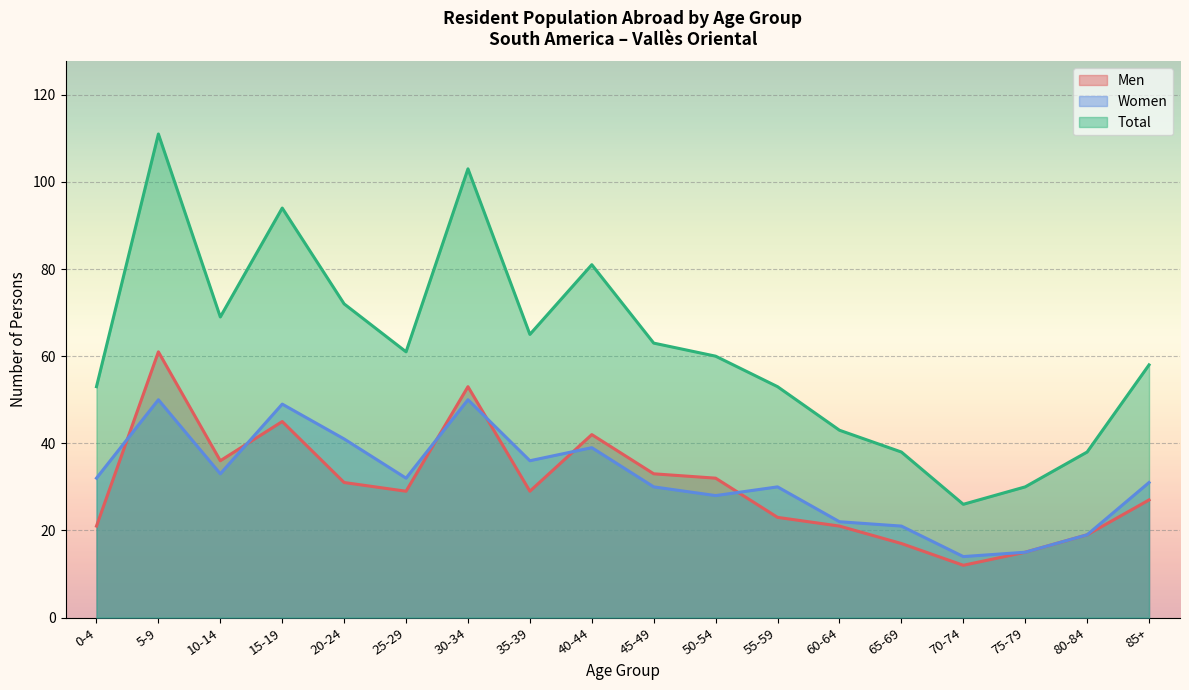

Reading left to right, transcribe all the data shown in this chart.

Men: 0-4=21	5-9=61	10-14=36	15-19=45	20-24=31	25-29=29	30-34=53	35-39=29	40-44=42	45-49=33	50-54=32	55-59=23	60-64=21	65-69=17	70-74=12	75-79=15	80-84=19	85+=27
Women: 0-4=32	5-9=50	10-14=33	15-19=49	20-24=41	25-29=32	30-34=50	35-39=36	40-44=39	45-49=30	50-54=28	55-59=30	60-64=22	65-69=21	70-74=14	75-79=15	80-84=19	85+=31
Total: 0-4=53	5-9=111	10-14=69	15-19=94	20-24=72	25-29=61	30-34=103	35-39=65	40-44=81	45-49=63	50-54=60	55-59=53	60-64=43	65-69=38	70-74=26	75-79=30	80-84=38	85+=58